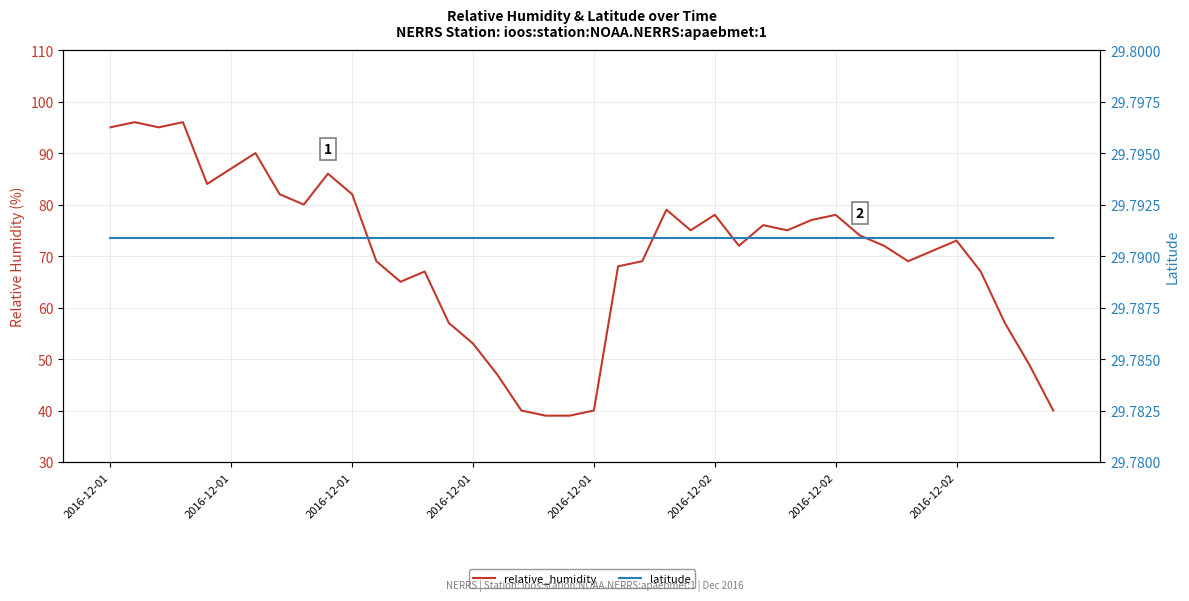

What is the difference between the highest and lowest values at 9?

56.2